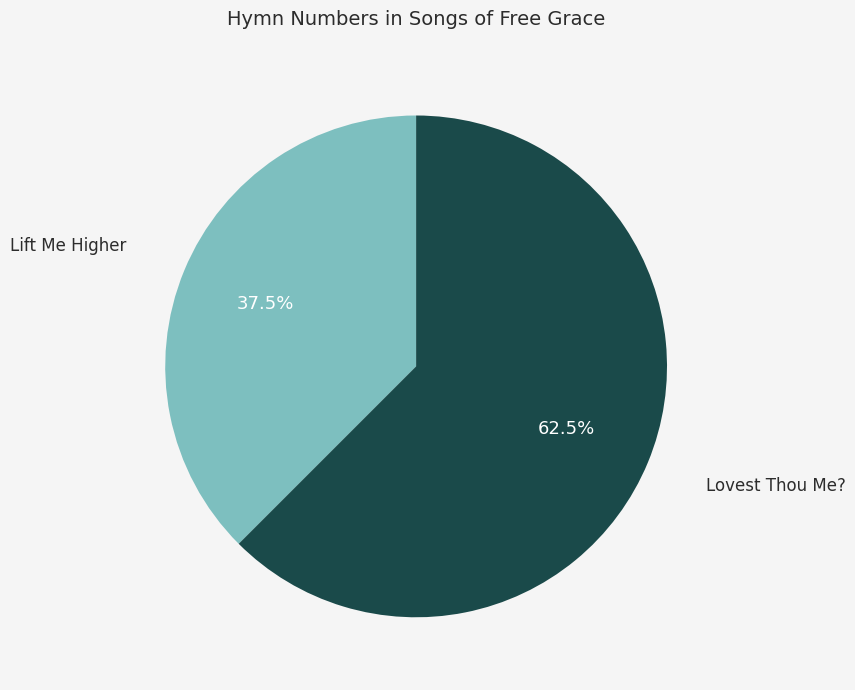

How many segments does this pie chart have?

2